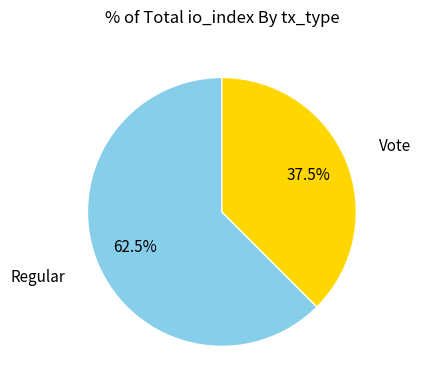

Is there a majority slice in this chart?

Yes